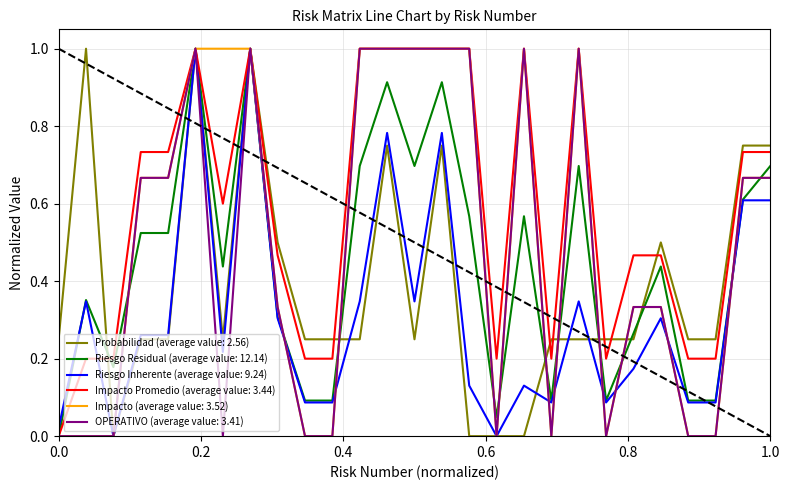

What is the maximum value for Probabilidad (average value: 2.56)?

1.0